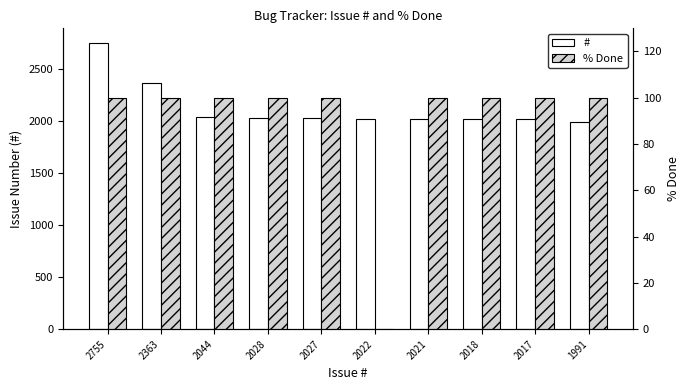

List the series in order of their peak value, lowest first.

% Done, #